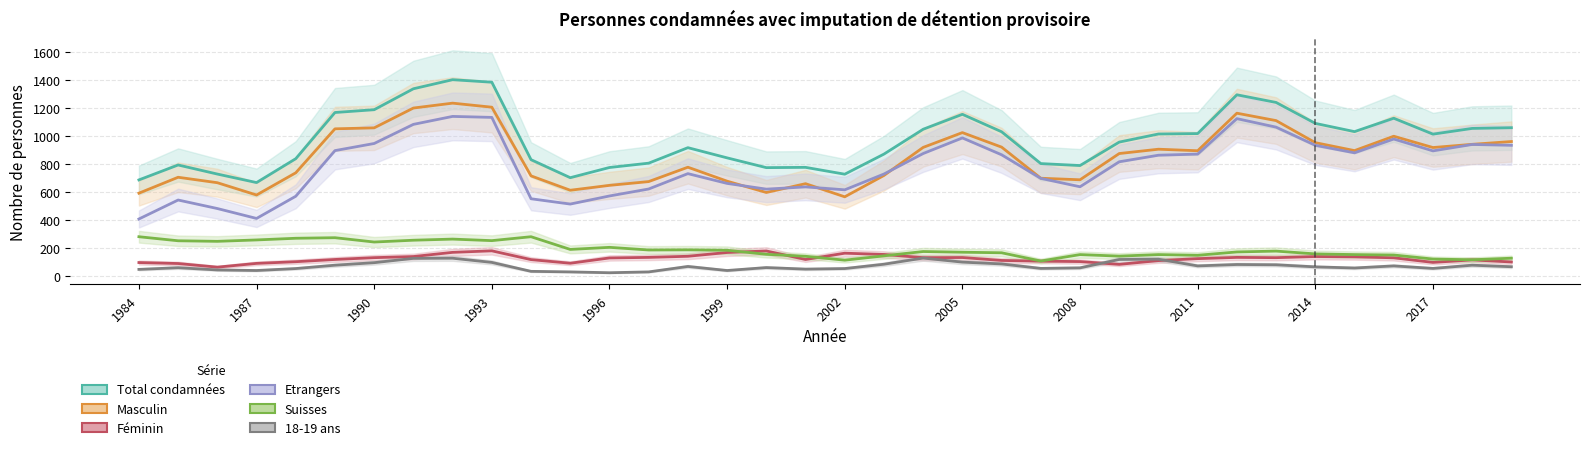

Count the number of categories in the chart.

36